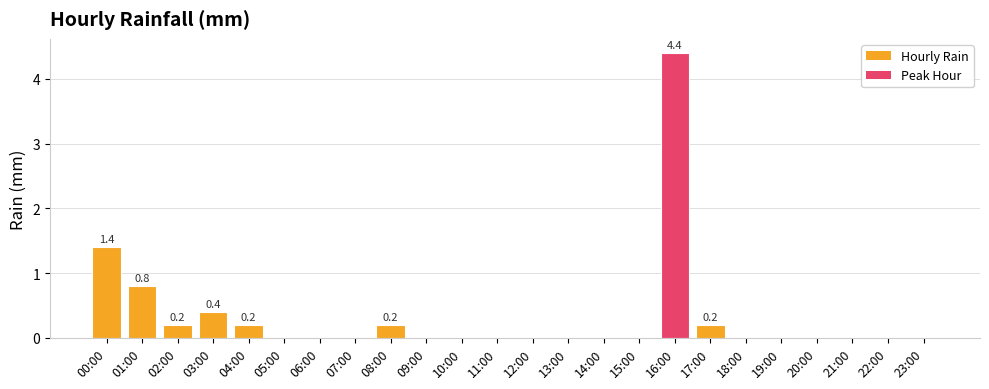

What is the sum of all values?

7.8